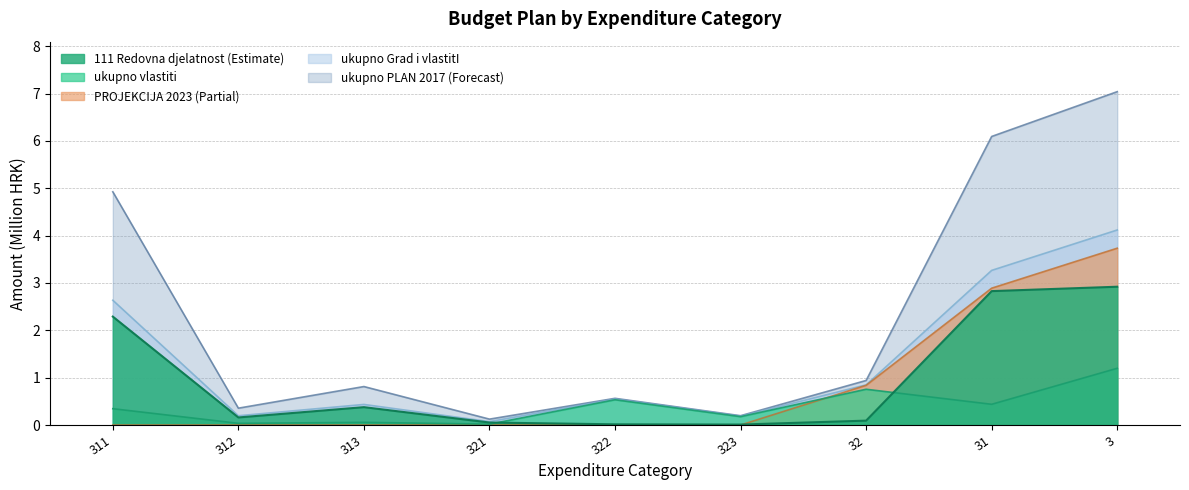

Reading right to left, list all the values displayed in this chart.

ukupno PLAN 2017: 3=7.0	31=6.1	32=0.9	323=0.2	322=0.6	321=0.1	313=0.8	312=0.4	311=4.9
ukupno Grad i vlastitI: 3=4.1	31=3.3	32=0.8	323=0.2	322=0.5	321=0.1	313=0.4	312=0.2	311=2.6
PROJEKCIJA 2023: 3=3.7	31=2.9	32=0.8	323=0.0	322=0.0	321=0.0	313=0.0	312=0.0	311=0.0
ukupno vlastiti: 3=1.2	31=0.4	32=0.8	323=0.2	322=0.5	321=0.0	313=0.1	312=0.0	311=0.3
111 Redovna djelatnost: 3=2.9	31=2.8	32=0.1	323=0.0	322=0.0	321=0.1	313=0.4	312=0.2	311=2.3